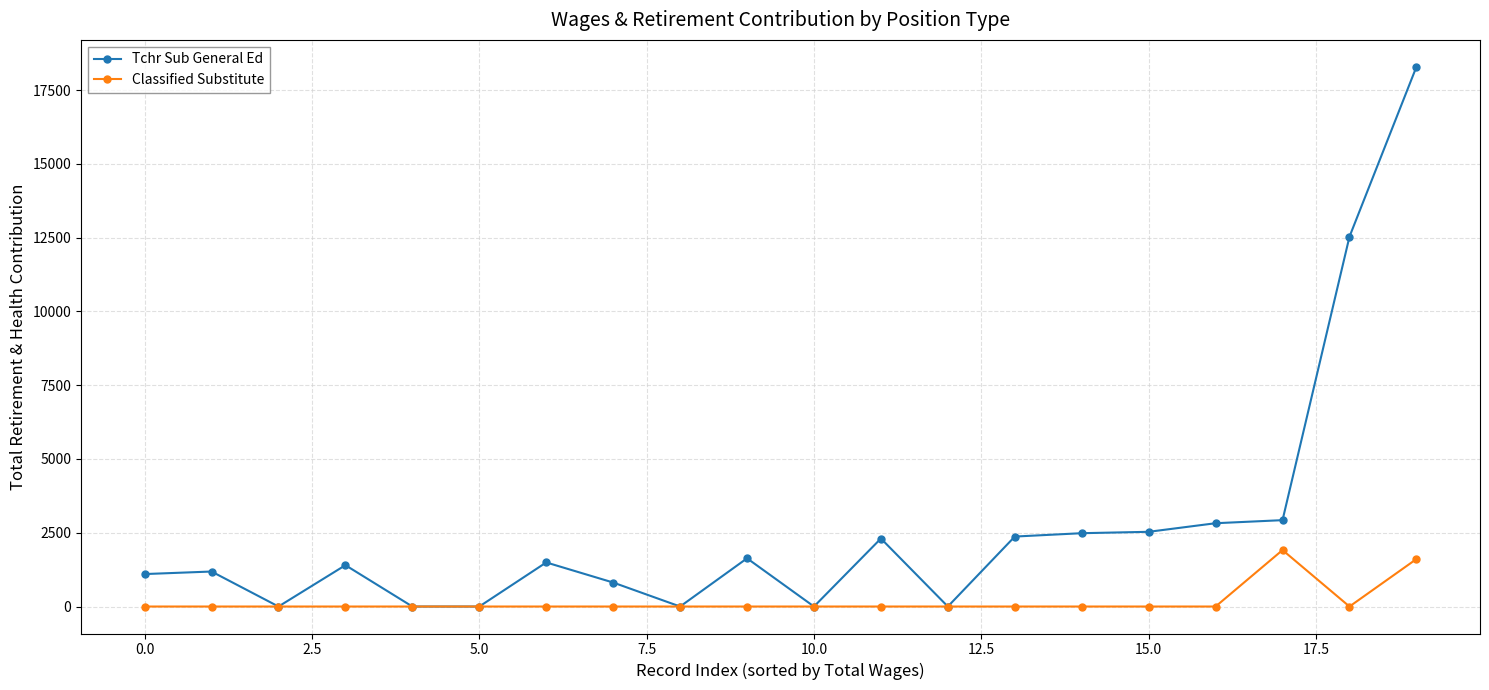

Which series has the largest range (max minus min)?

Tchr Sub General Ed